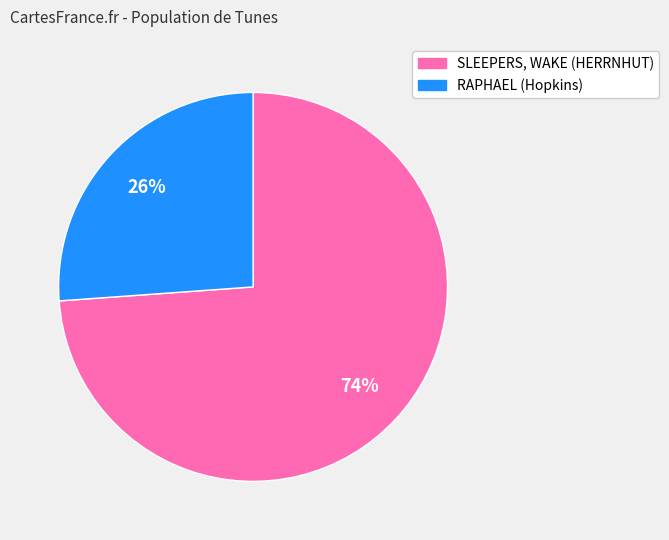

What is the largest slice in the pie chart?

SLEEPERS, WAKE (HERRNHUT)